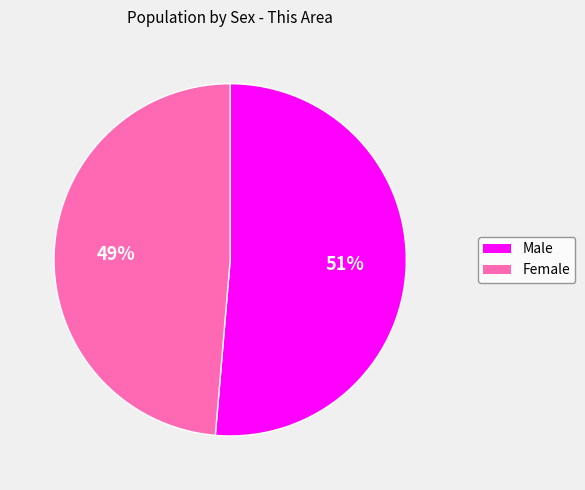

To the nearest percent, what portion does Female represent?

49%